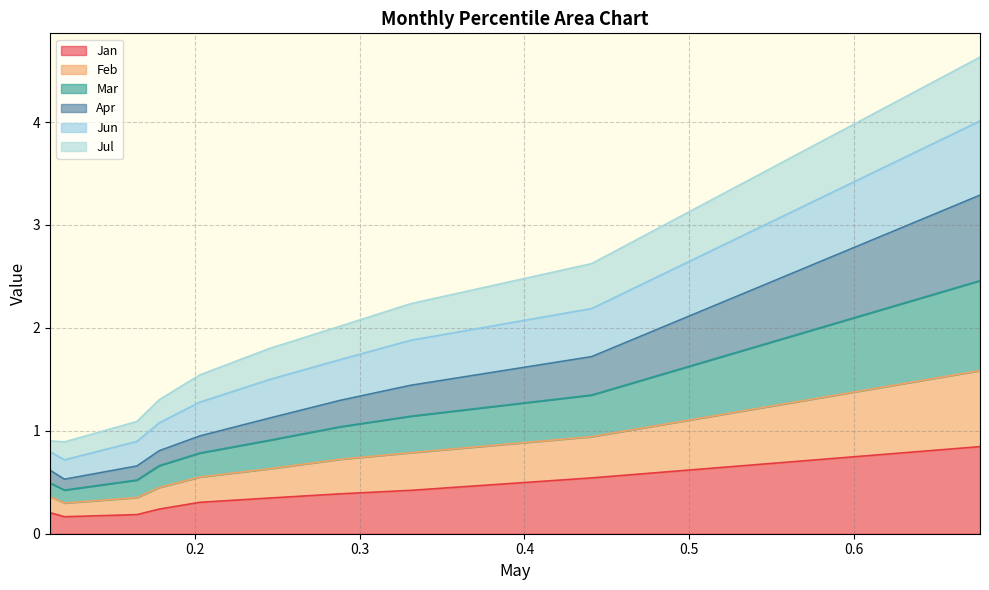

What is the sum of all Feb values?

9.8